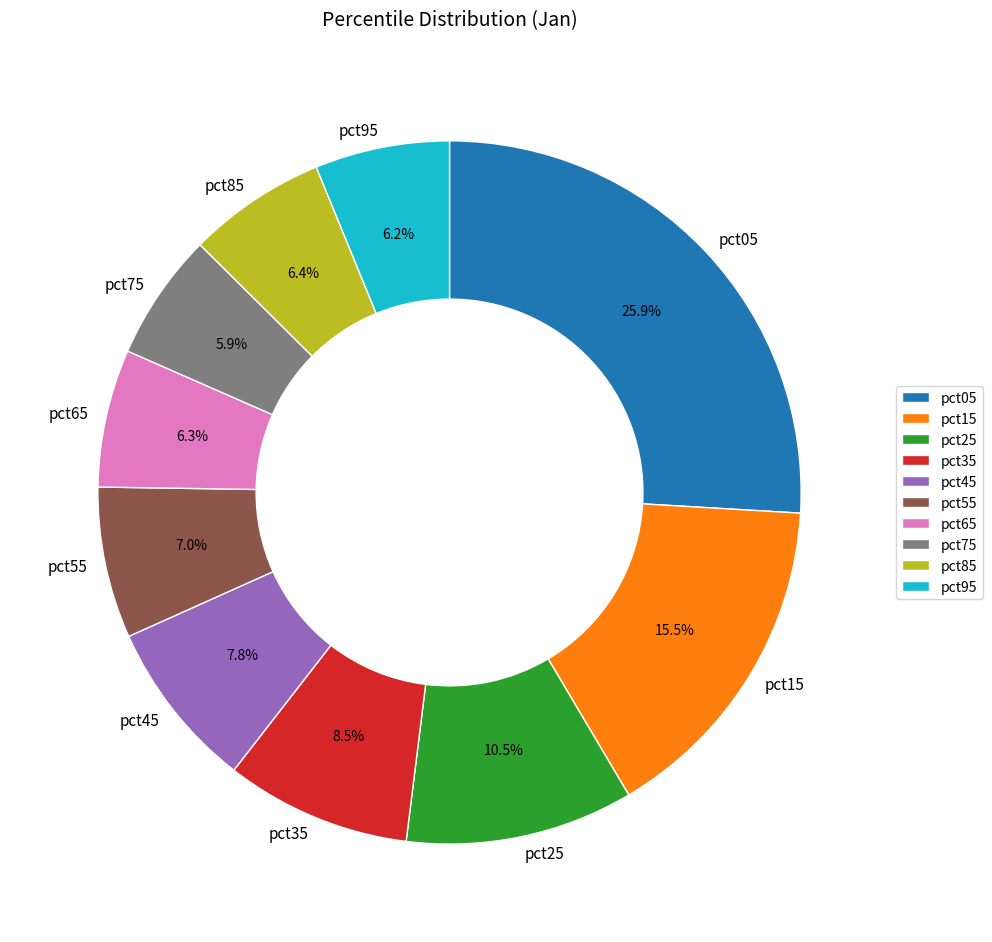

The pct65 slice represents 12% of the pie. True or false?

False